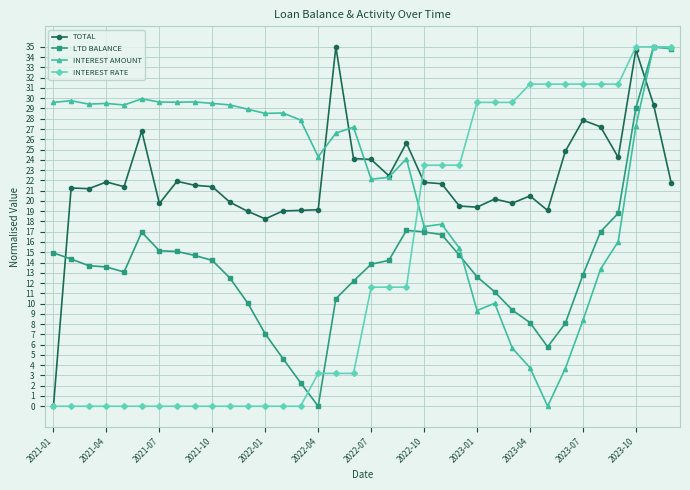

What is the value of the TOTAL point at the 24th from the left?

19.5